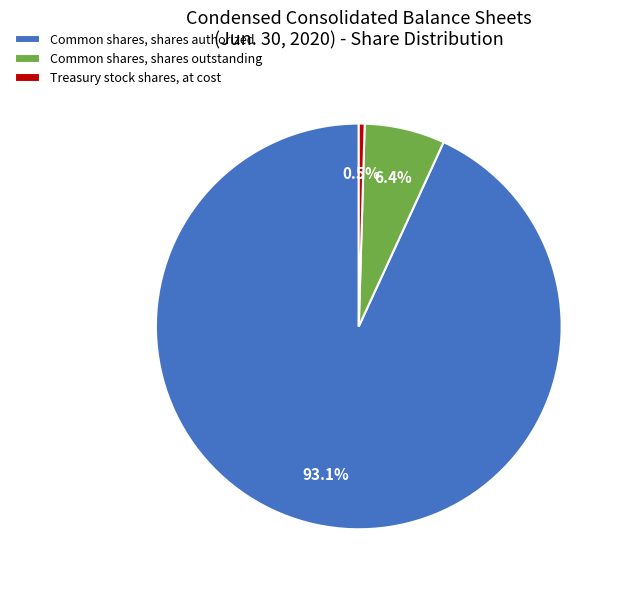

Combined, do Common shares, shares outstanding and Common shares, shares authorized account for over 50%?

Yes